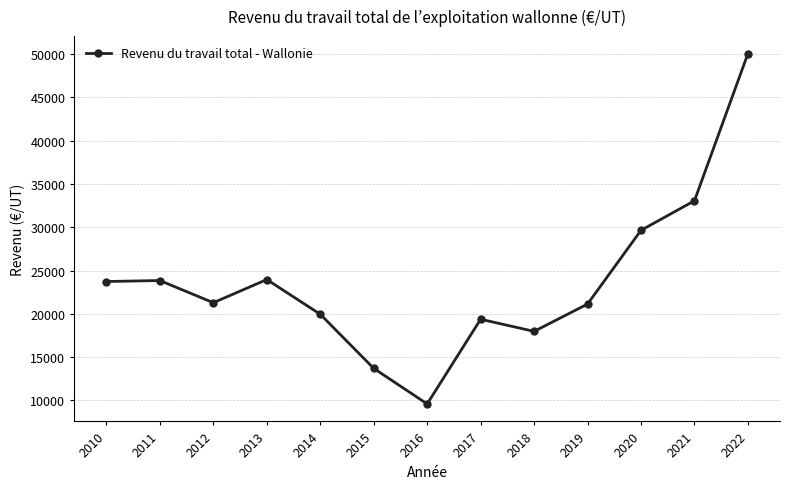

What is the greatest value displayed?

50040.8